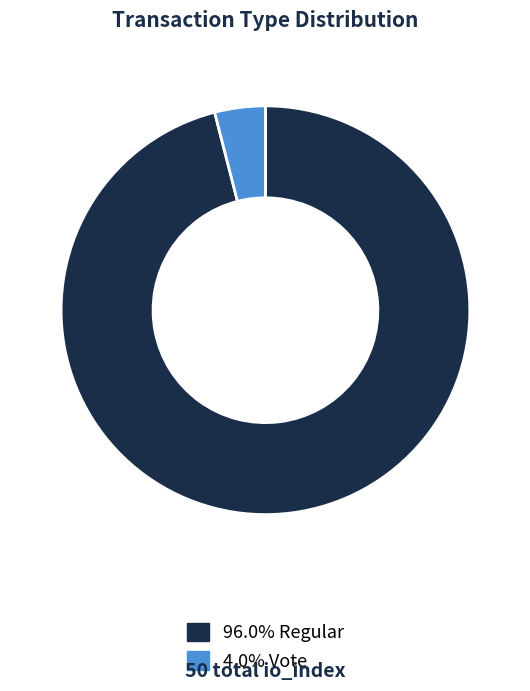

Is there a majority slice in this chart?

Yes